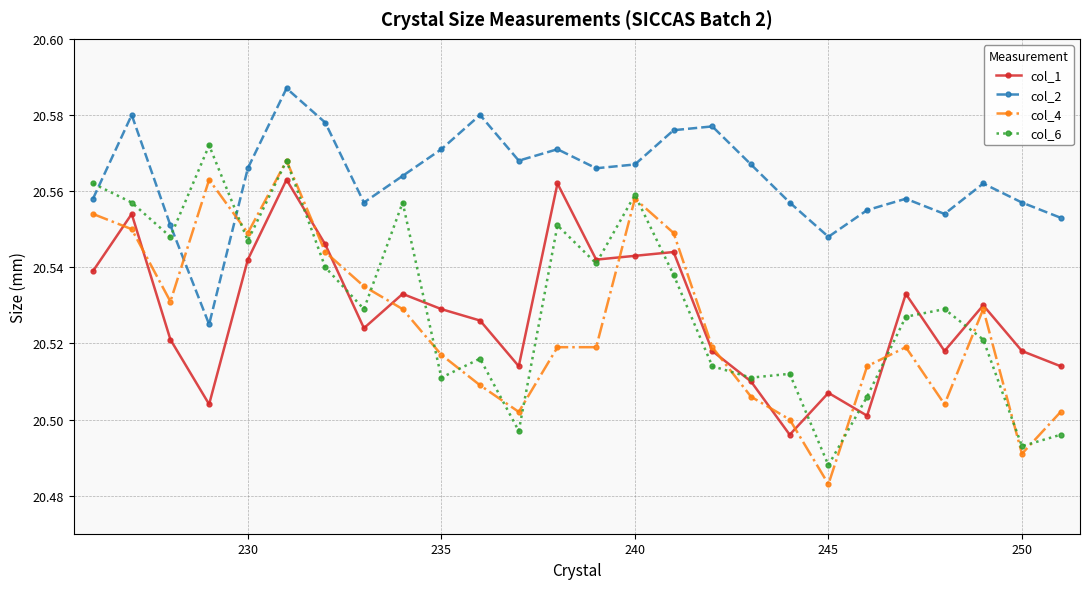

At how many categories does at least one series exceed 20?

26